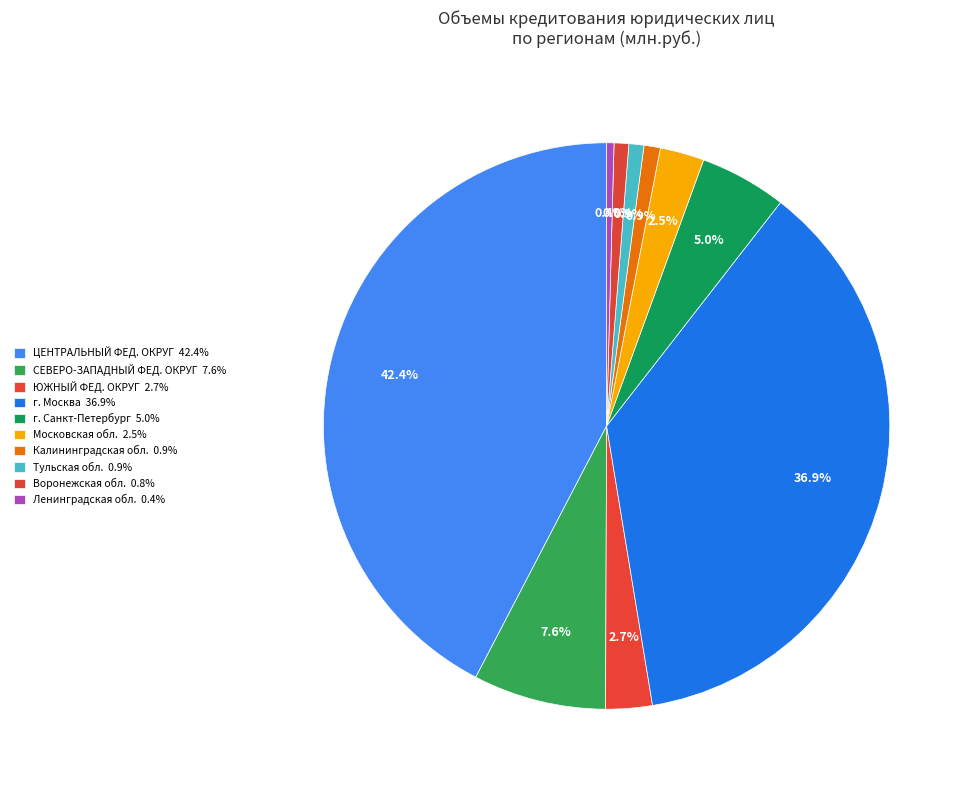

Which slice is the largest?

ЦЕНТРАЛЬНЫЙ ФЕДЕРАЛЬНЫЙ ОКРУГ